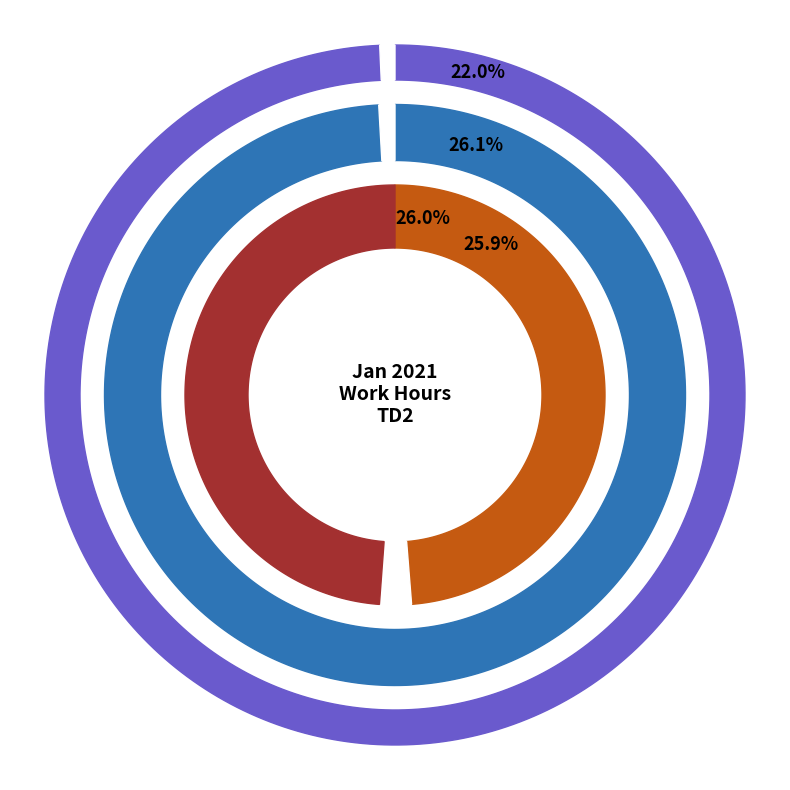

Between Tue and Wed, which is larger?

Tue